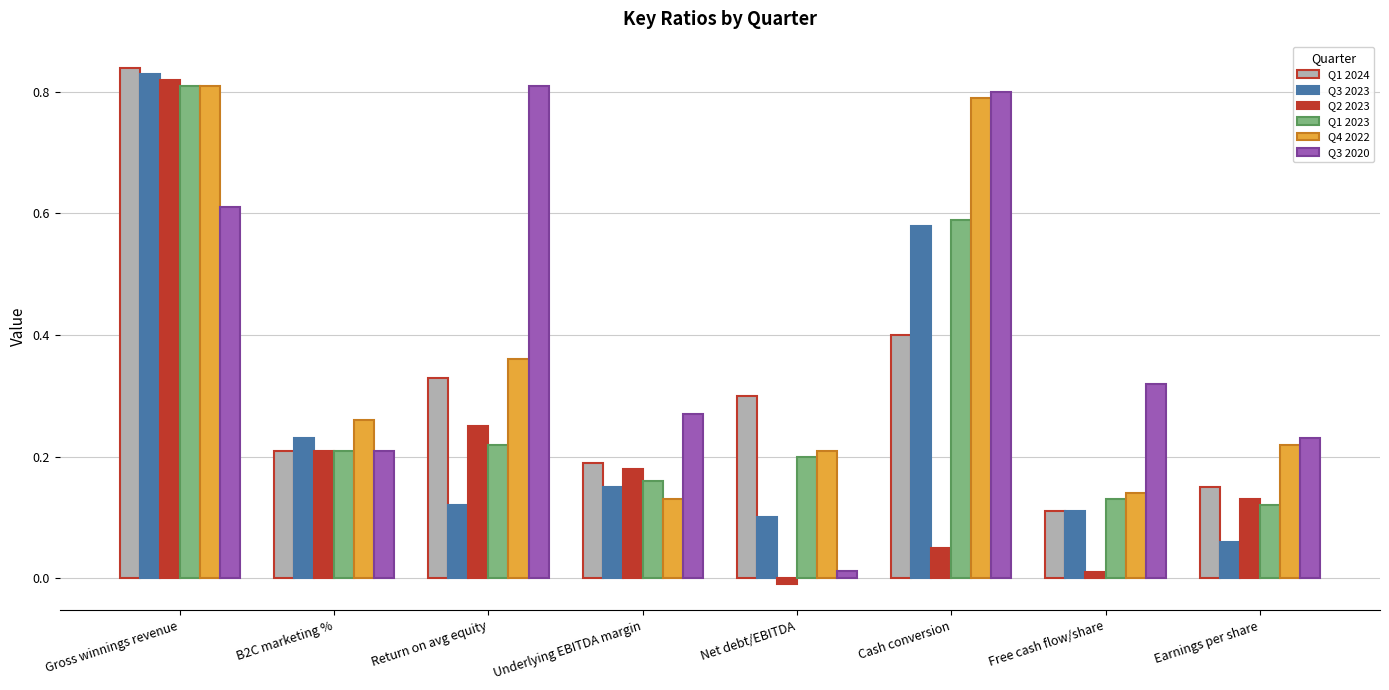

At how many categories does at least one series exceed 0?

8